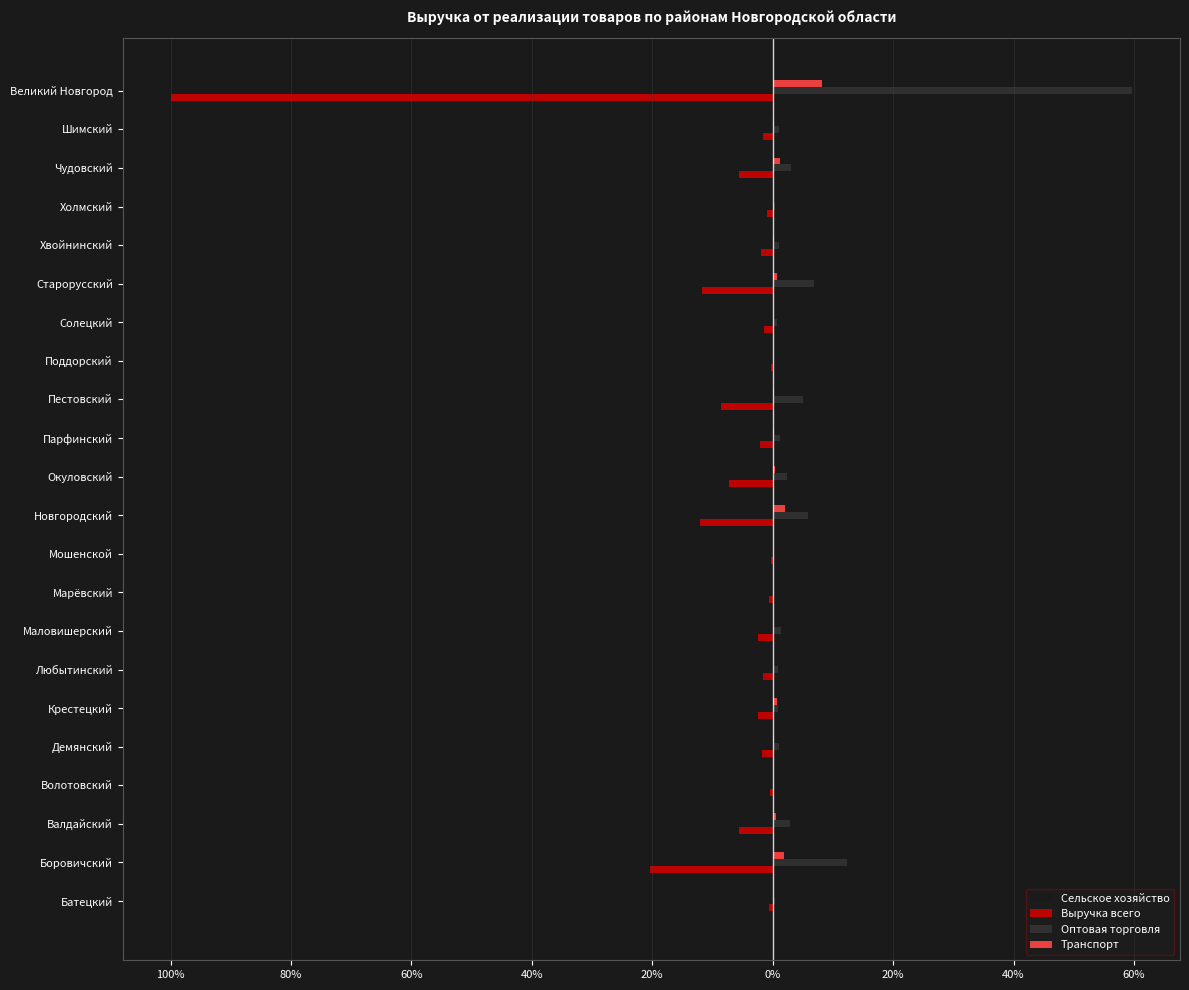

What is the sum of all Оптовая торговля values?

107.5